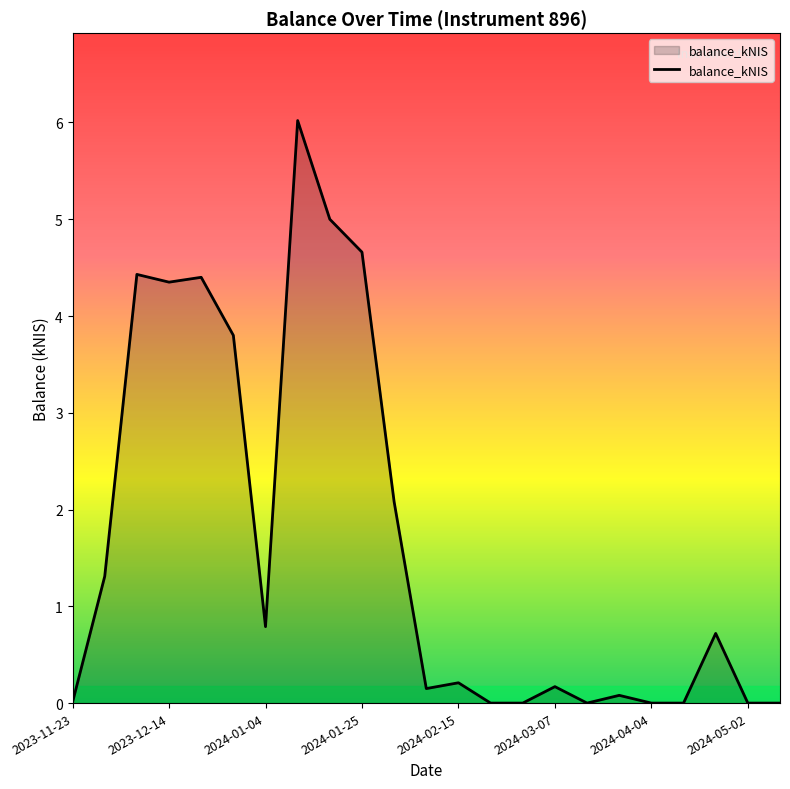

What is the greatest value displayed?

6.0